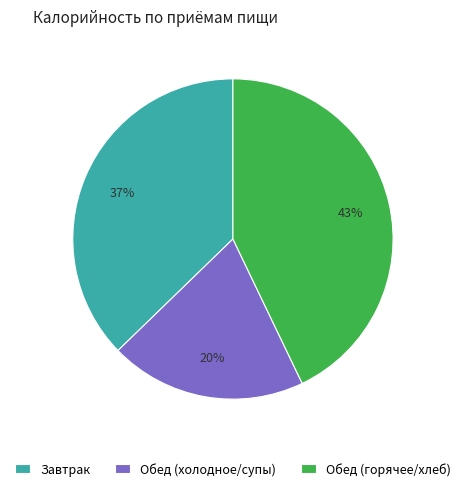

The Обед (горячее/хлеб) slice represents 43% of the pie. True or false?

True